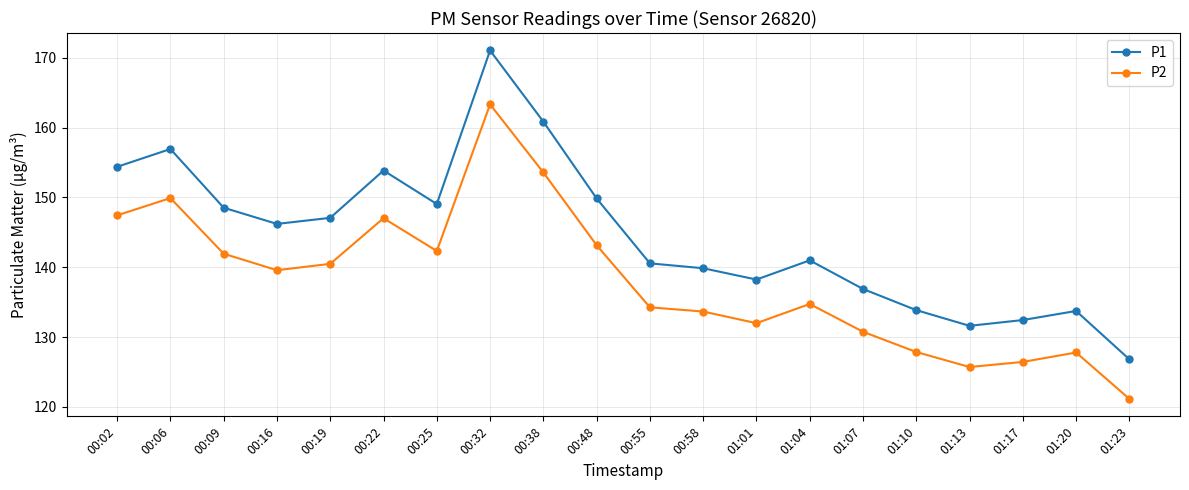

What position from the left is 00:09?

3